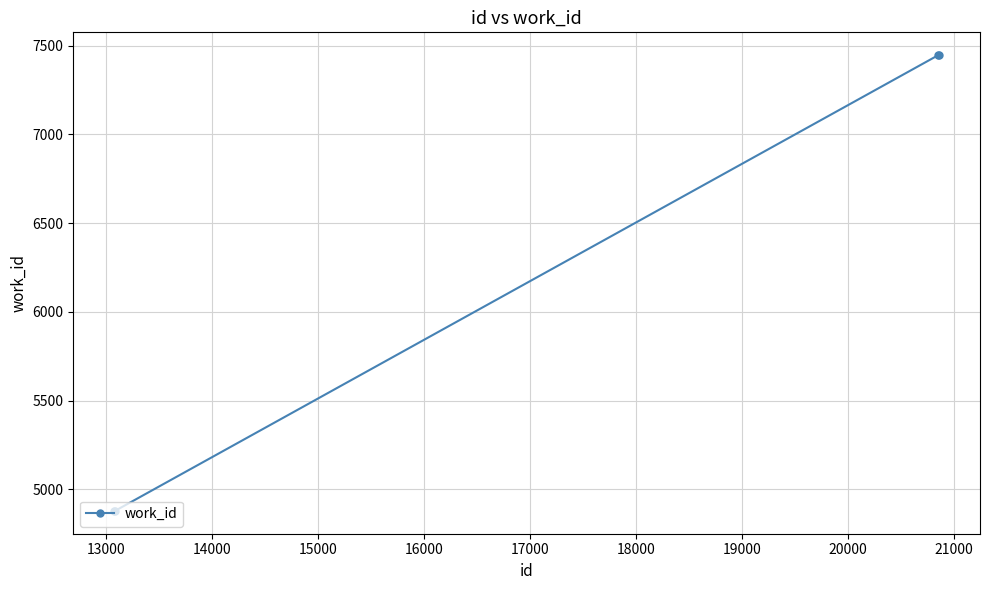

What is the value of the 1st point from the left?

4878